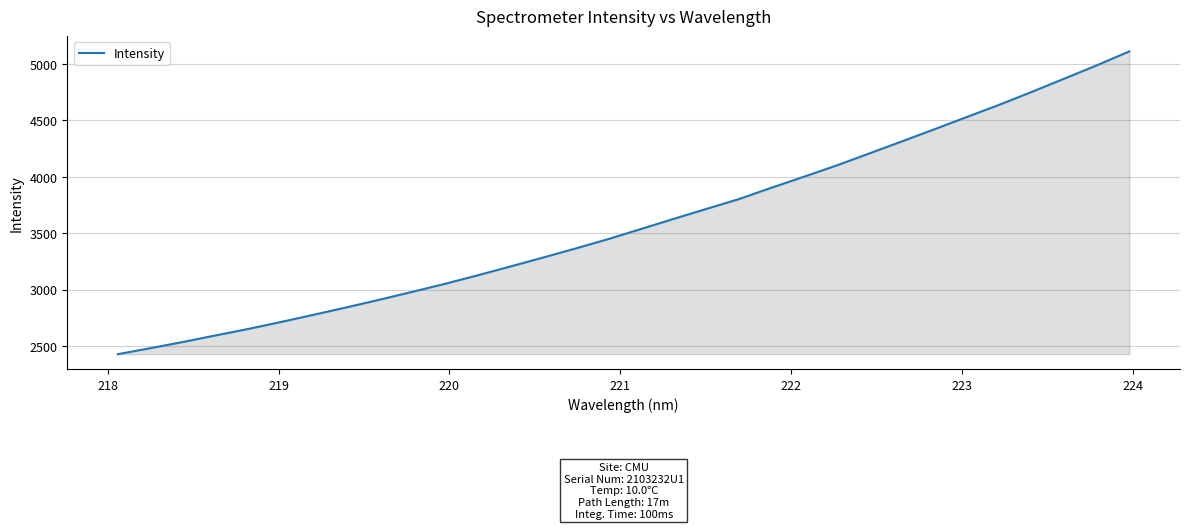

What is the sum of all values?

114913.4